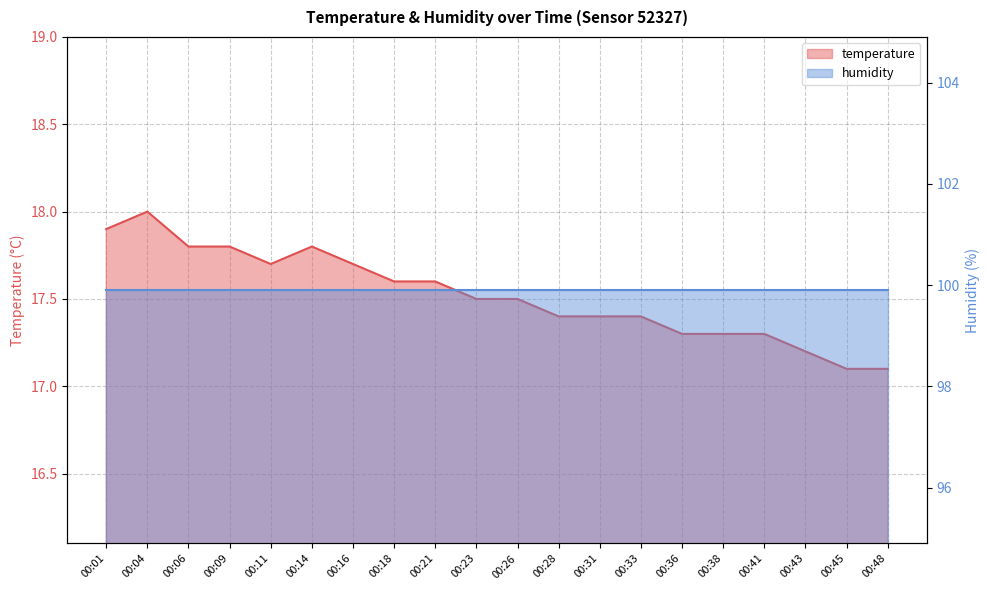

What is the average value?

17.5